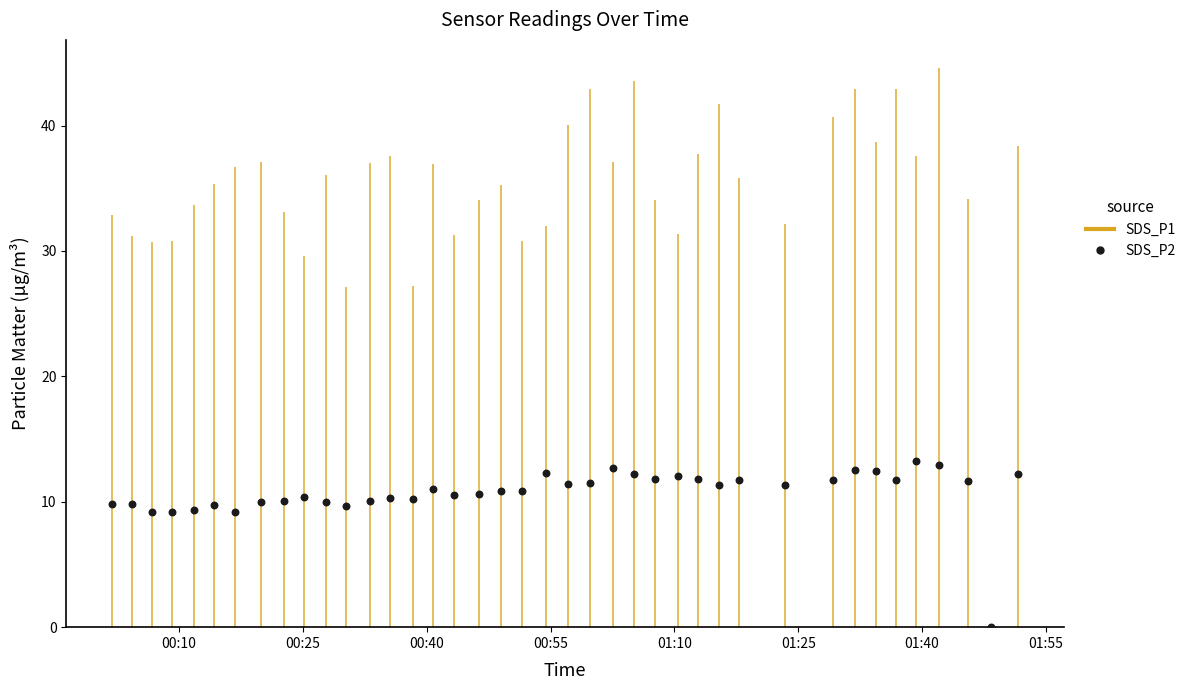

What is the range of Y values (max minus min)?

13.3